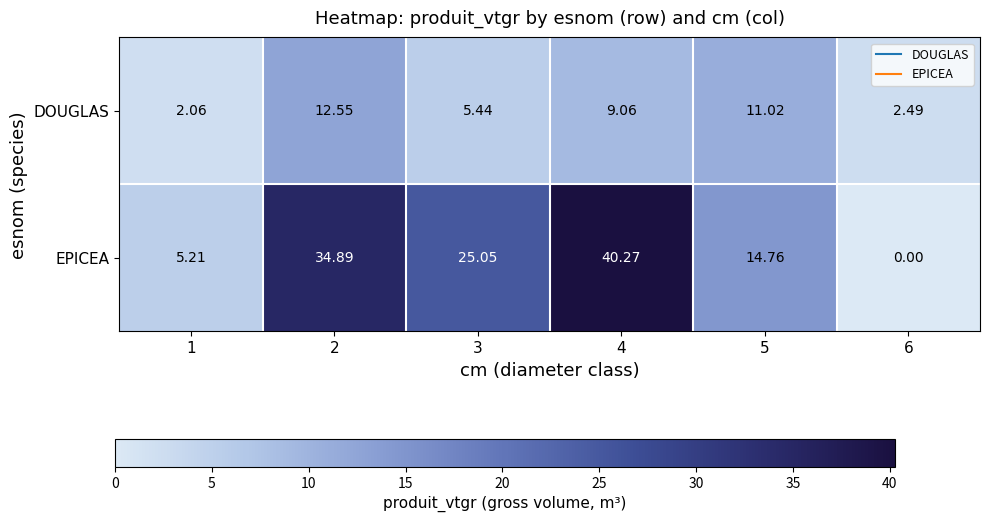

How many values in the EPICEA series exceed 25?

3